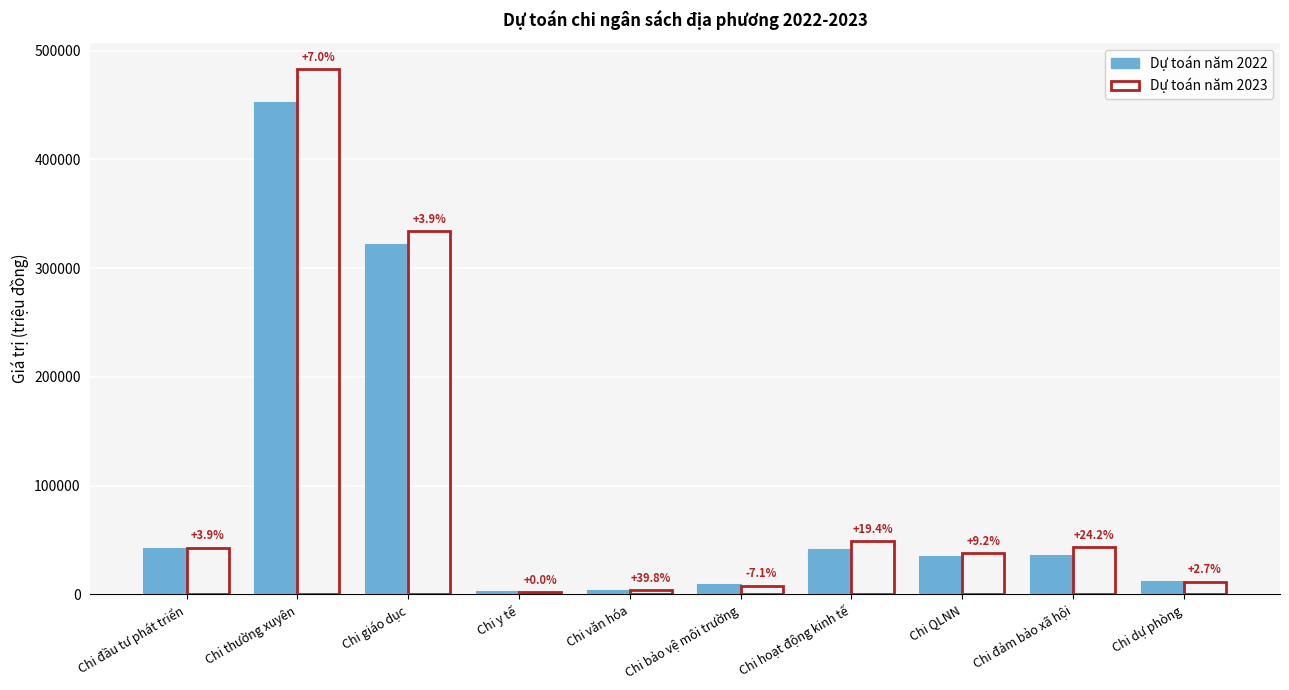

List the labels in order of Dự toán năm 2022 value, largest first.

Chi thường xuyên, Chi giáo dục, Chi đầu tư phát triển, Chi hoạt động kinh tế, Chi đảm bảo xã hội, Chi QLNN, Chi dự phòng, Chi bảo vệ môi trường, Chi văn hóa, Chi y tế